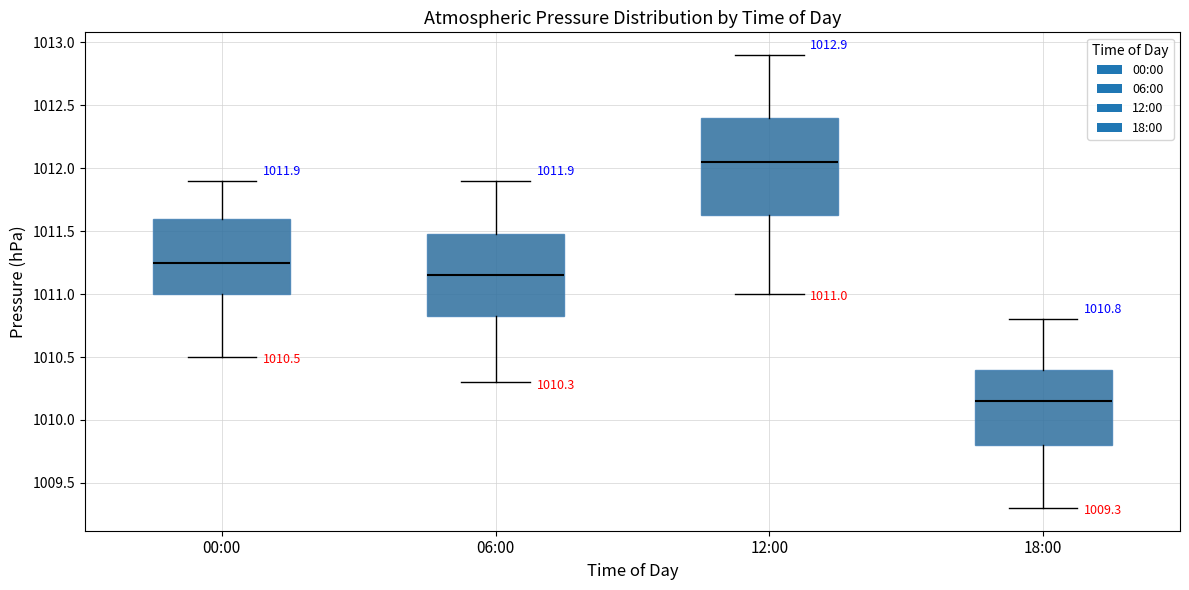

Which box has the lowest median line?

18:00